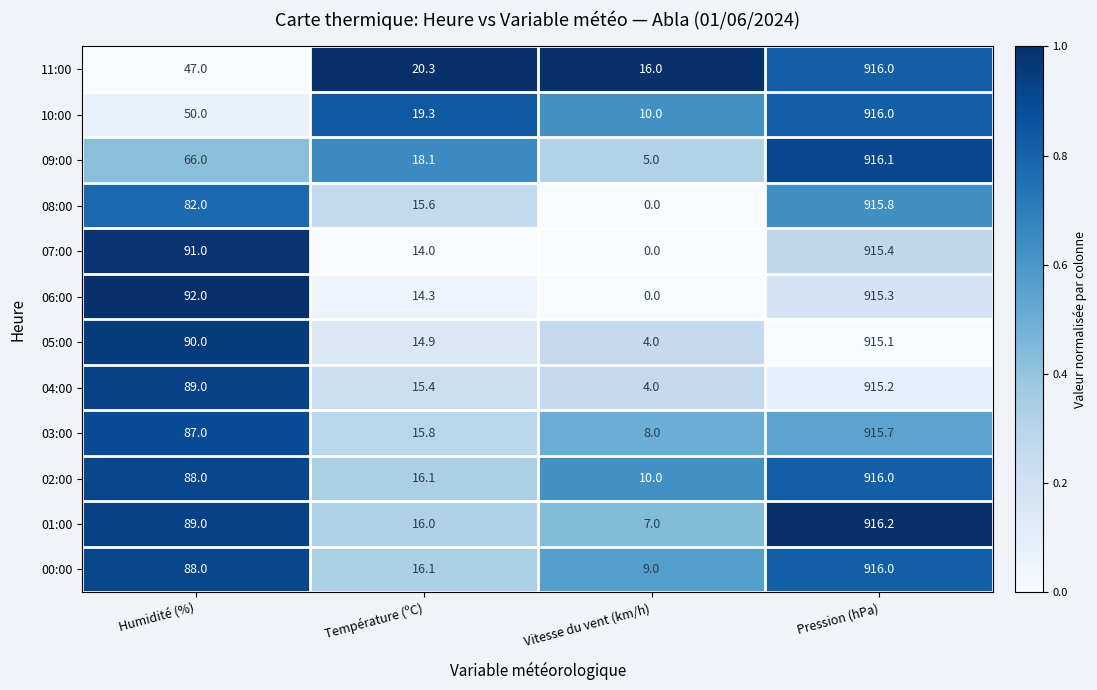

Which series has the largest range (max minus min)?

08:00